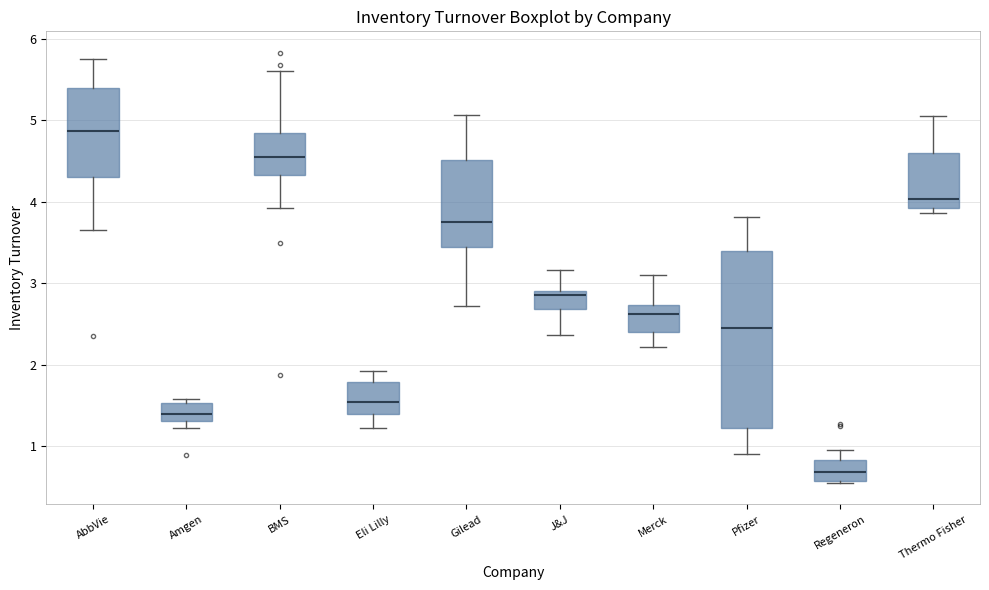

Reading left to right, transcribe this box plot: for each box, give where its median line is, the range the box spans, and where its two whiskers end, as read against the y-axis. The values are not printed on the chart, so give them approximately, as read against the axis.

AbbVie: median 4.9, box 4.3 to 5.4, whiskers 3.7 to 5.8
Amgen: median 1.4, box 1.3 to 1.5, whiskers 1.2 to 1.6
BMS: median 4.6, box 4.3 to 4.9, whiskers 3.9 to 5.6
Eli Lilly: median 1.5, box 1.4 to 1.8, whiskers 1.2 to 1.9
Gilead: median 3.8, box 3.5 to 4.5, whiskers 2.7 to 5.1
J&J: median 2.9 (just below the box's upper edge), box 2.7 to 2.9, whiskers 2.4 to 3.2
Merck: median 2.6, box 2.4 to 2.7, whiskers 2.2 to 3.1
Pfizer: median 2.5, box 1.2 to 3.4, whiskers 0.9 to 3.8
Regeneron: median 0.7, box 0.6 to 0.8, whiskers 0.6 to 1.0
Thermo Fisher: median 4.0, box 3.9 to 4.6, whiskers 3.9 (just below the box's lower edge) to 5.1